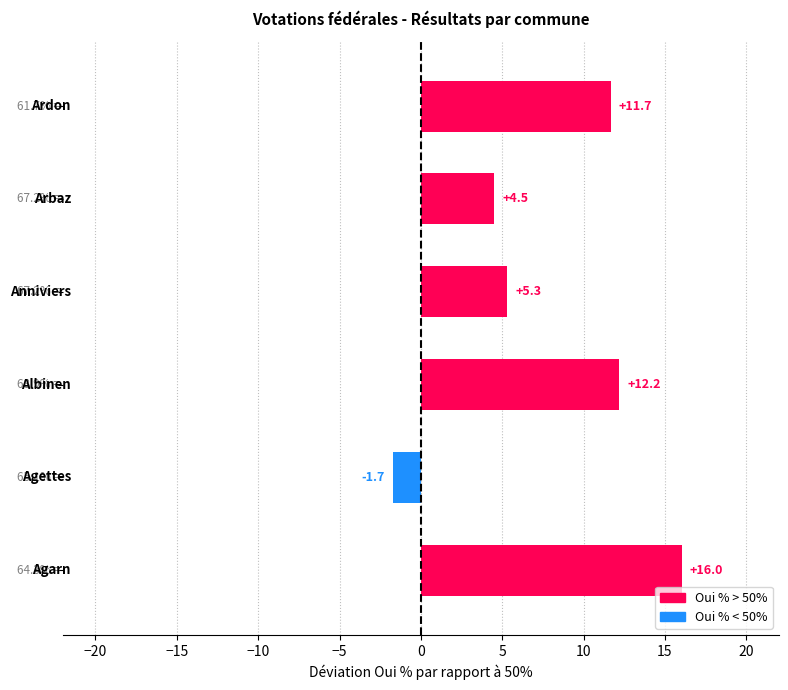

What is the minimum value shown in the chart?

-1.7